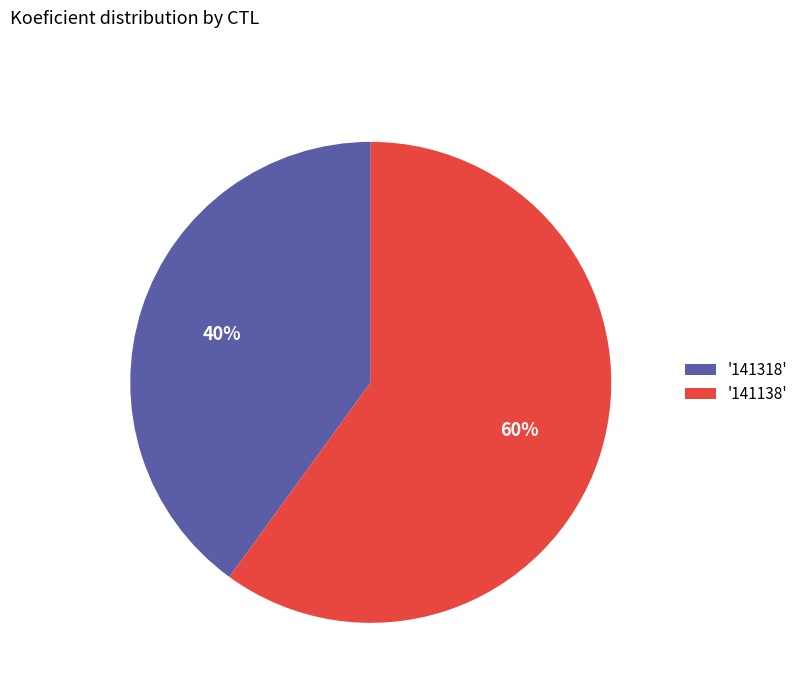

Rank the categories by value from highest to lowest.

'141138', '141318'